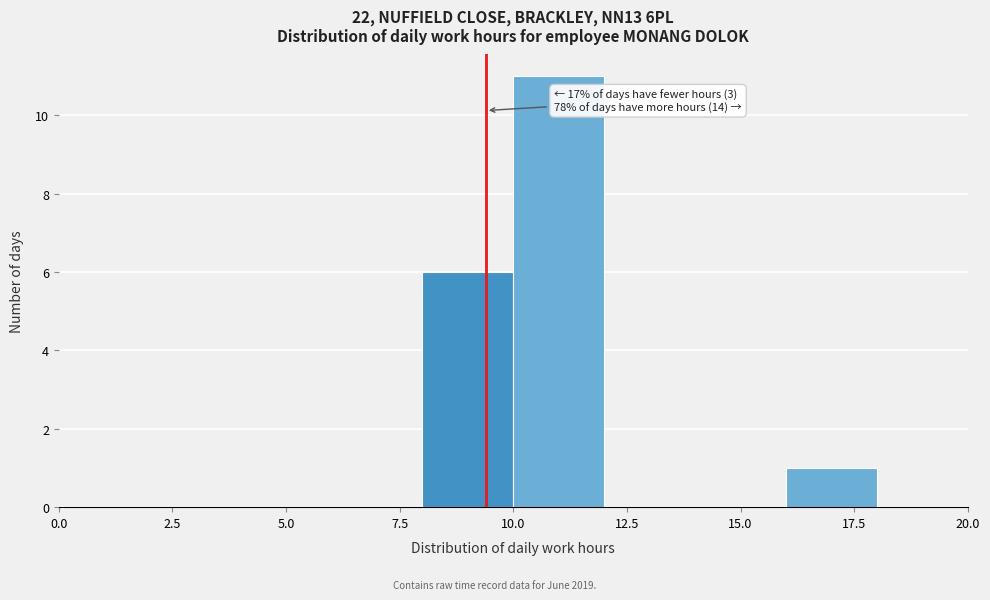

Over which range of the x-axis is the bar tallest?

10 to 12